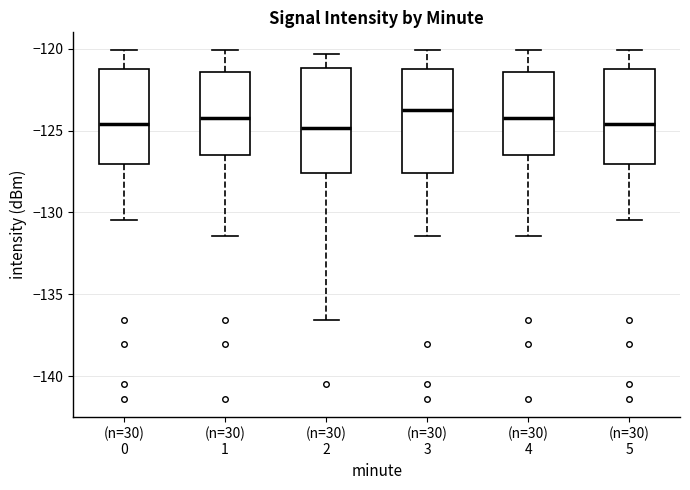

Reading left to right, read every box against the y-axis: the position of its median line, the range the box covers, and the ends of its whiskers. The values are not printed on the chart, so give them approximately, as read against the axis.

(n=30) 0: median -124.5, box -127.0 to -121.0, whiskers -130.5 to -120.0
(n=30) 1: median -124.0, box -126.5 to -121.5, whiskers -131.5 to -120.0
(n=30) 2: median -125.0, box -127.5 to -121.0, whiskers -136.5 to -120.5
(n=30) 3: median -123.5, box -127.5 to -121.0, whiskers -131.5 to -120.0
(n=30) 4: median -124.0, box -126.5 to -121.5, whiskers -131.5 to -120.0
(n=30) 5: median -124.5, box -127.0 to -121.0, whiskers -130.5 to -120.0